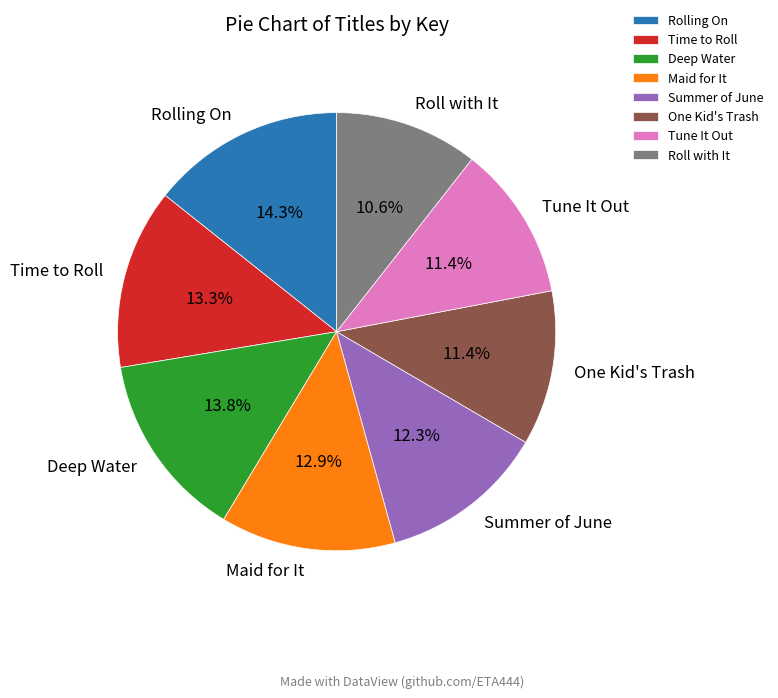

What is the largest slice in the pie chart?

Rolling On